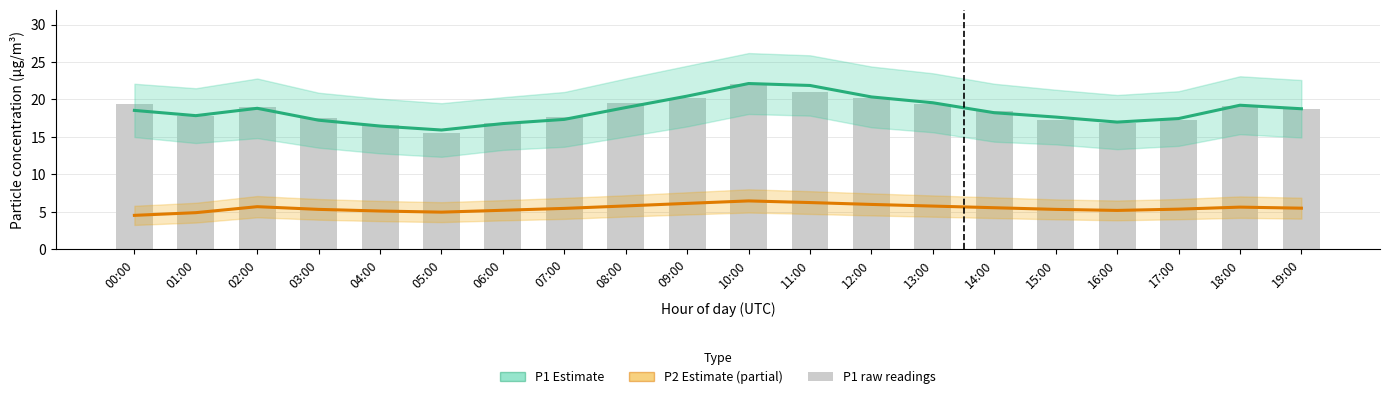

Reading left to right, list all the values displayed in this chart.

P1 estimate: 18.5	17.8	18.8	17.2	16.4	15.9	16.8	17.3	18.9	20.4	22.1	21.9	20.3	19.6	18.2	17.6	17.0	17.4	19.2	18.8
P2 estimate: 4.5	4.9	5.7	5.3	5.1	5.0	5.2	5.5	5.8	6.1	6.5	6.2	6.0	5.8	5.5	5.3	5.2	5.3	5.6	5.5
P1 raw: 19.4	17.8	19.0	17.6	16.6	15.6	16.9	17.6	19.5	20.2	22.1	21.0	20.2	19.4	18.5	17.3	16.8	17.3	19.1	18.7